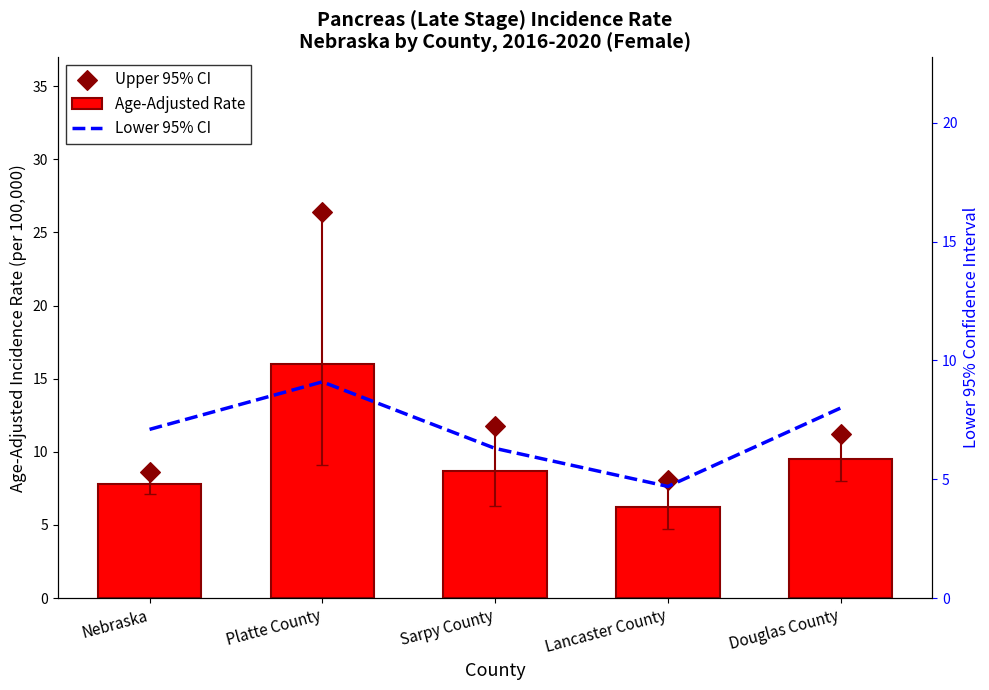

Which series has the widest spread of Y values?

Upper 95% CI